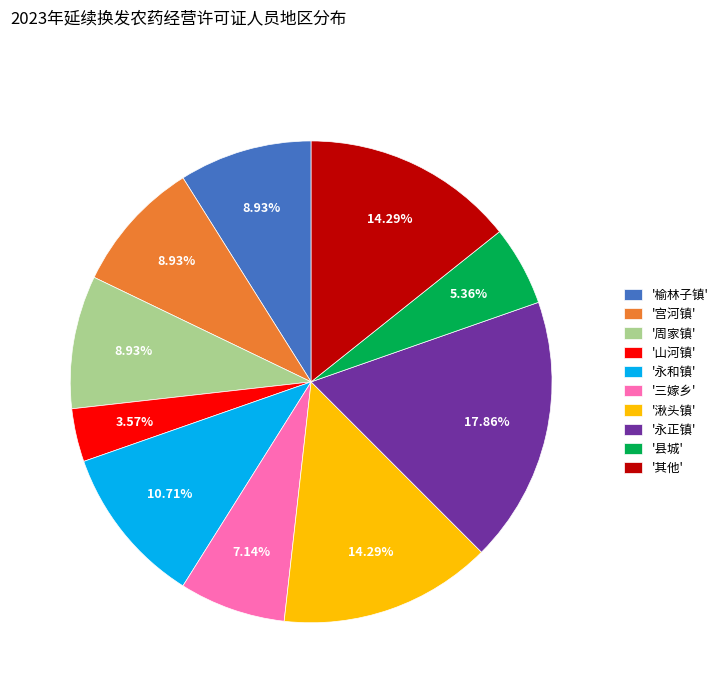

Is the sum of '永和镇' and '其他' greater than half?

No